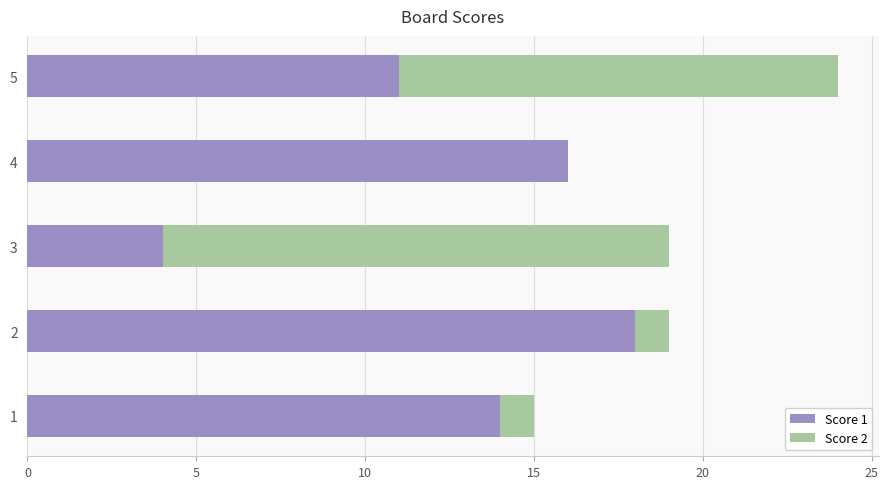

The Score 1 series shows 16 at 4. True or false?

True